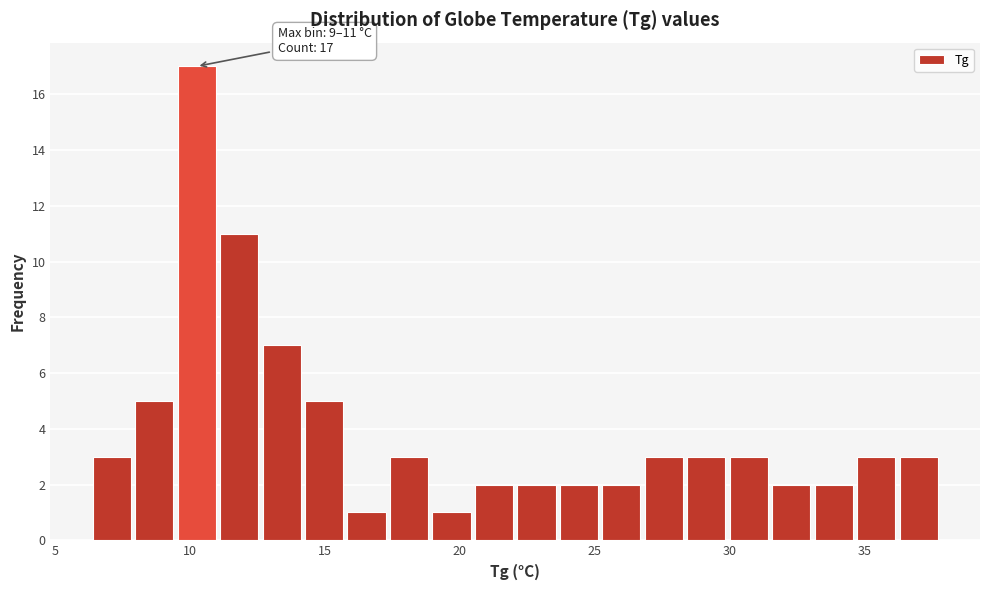

Read against the x-axis, roughly where is the centre of the tallest bar?

10.0